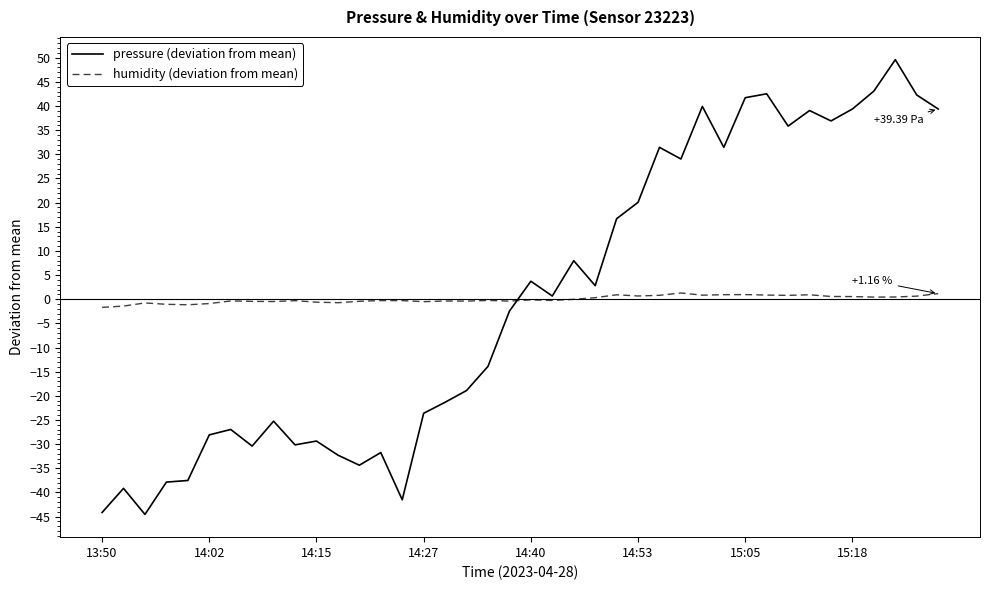

Count the number of categories in the chart.

40